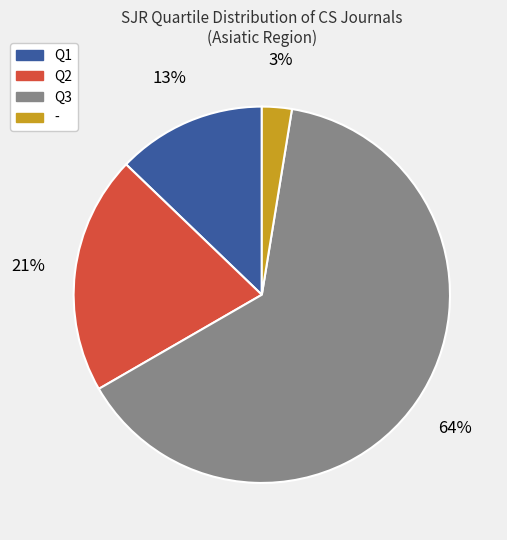

True or false: - accounts for 3% of the total.

True